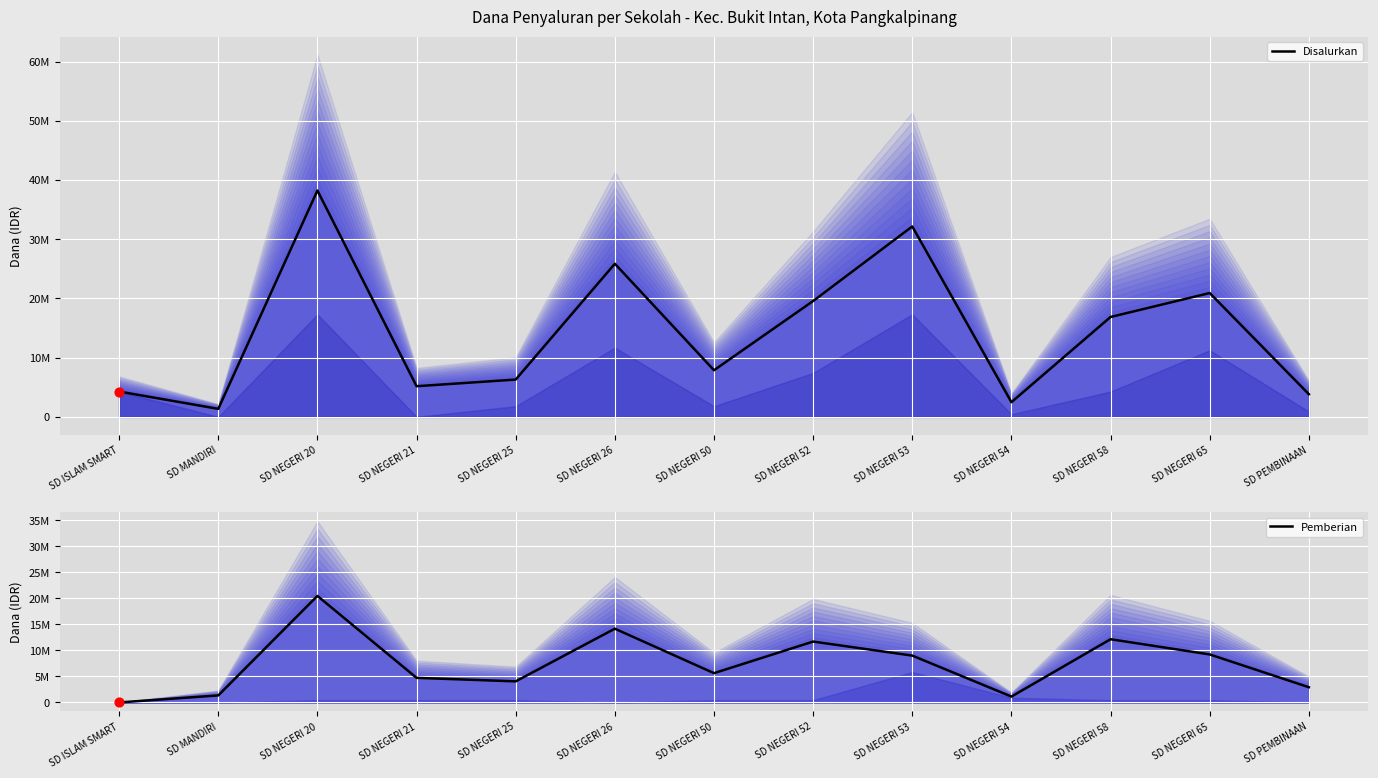

Which series has the widest spread of Y values?

Disalurkan